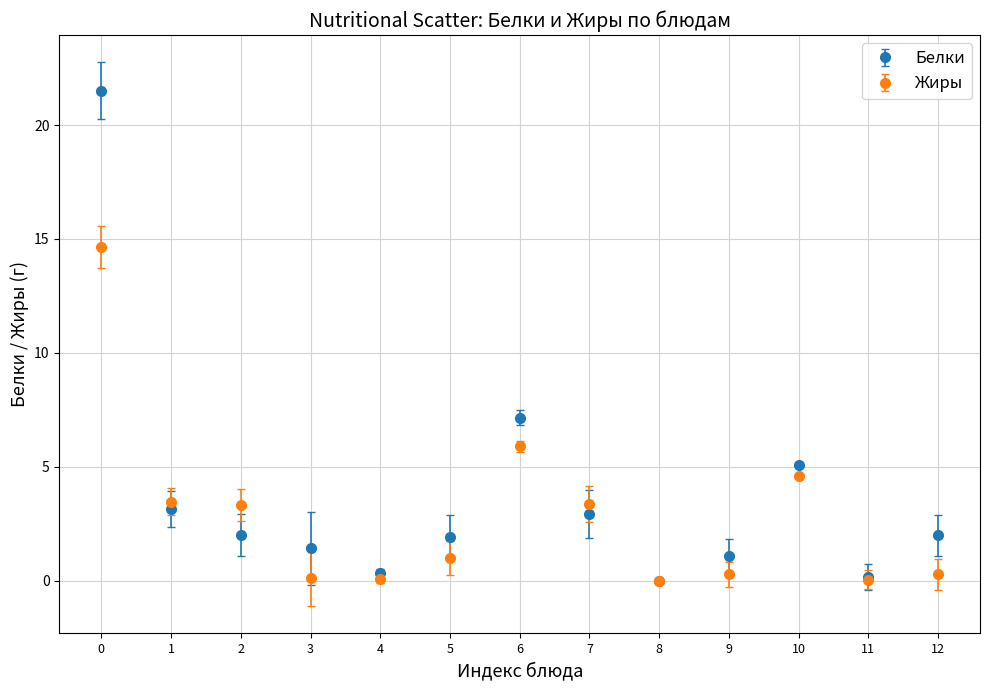

Which series changed the most between 1 and 8?

Жиры